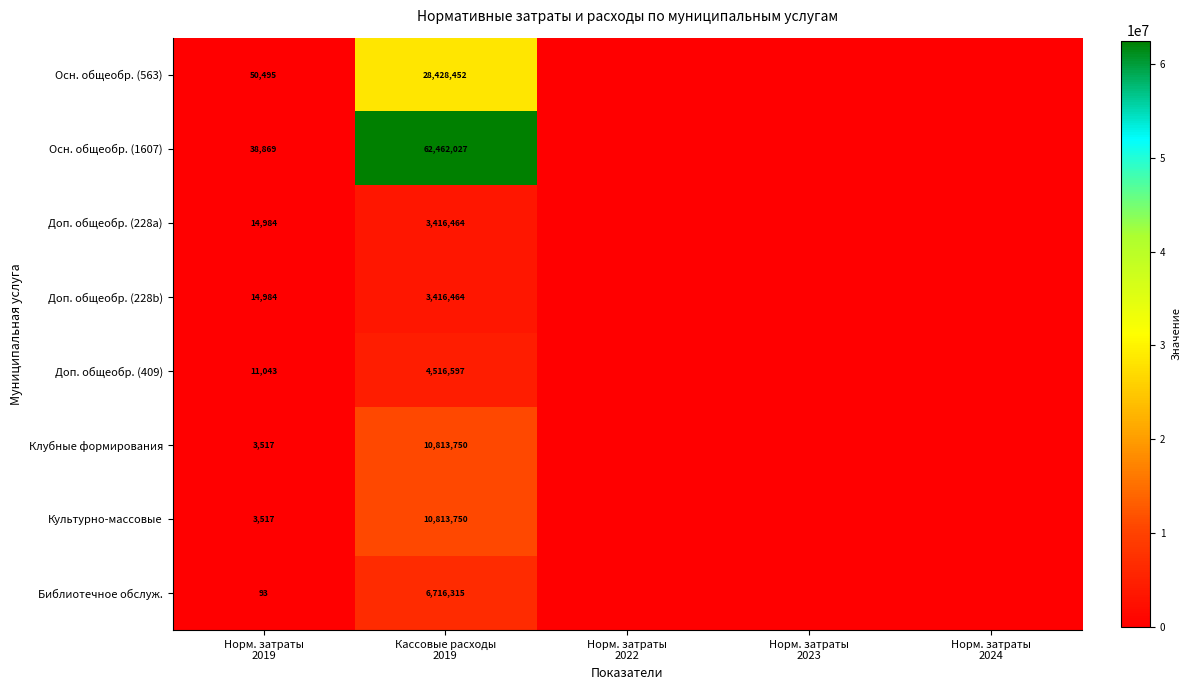

At which category is the sum across all series the highest?

Кассовые расходы
2019